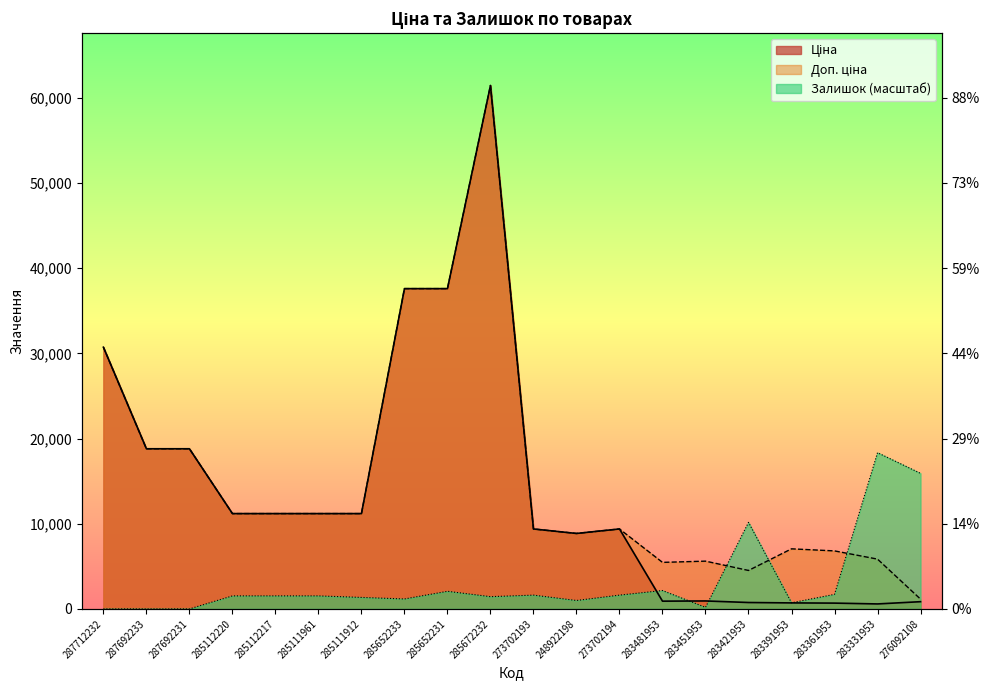

Which series has the largest range (max minus min)?

Ціна